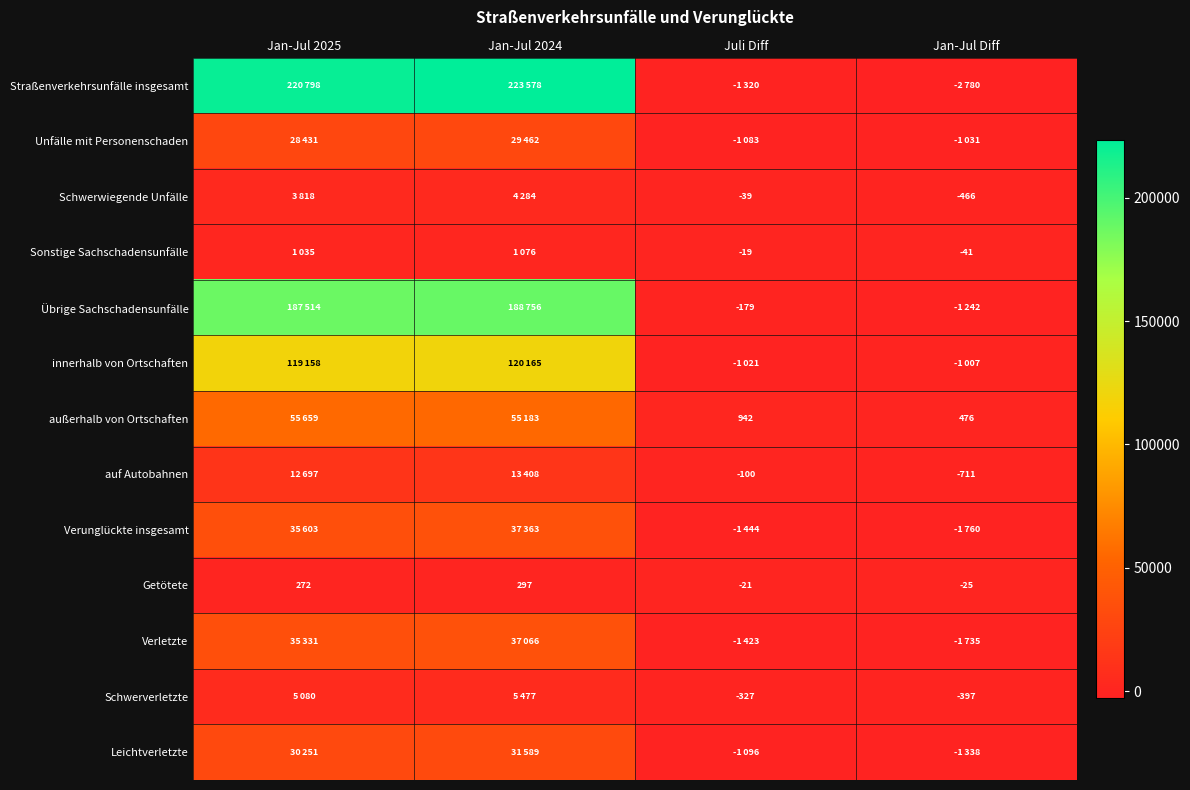

The value of Sonstige Sachschadensunfälle at Juli Diff is -19. True or false?

True